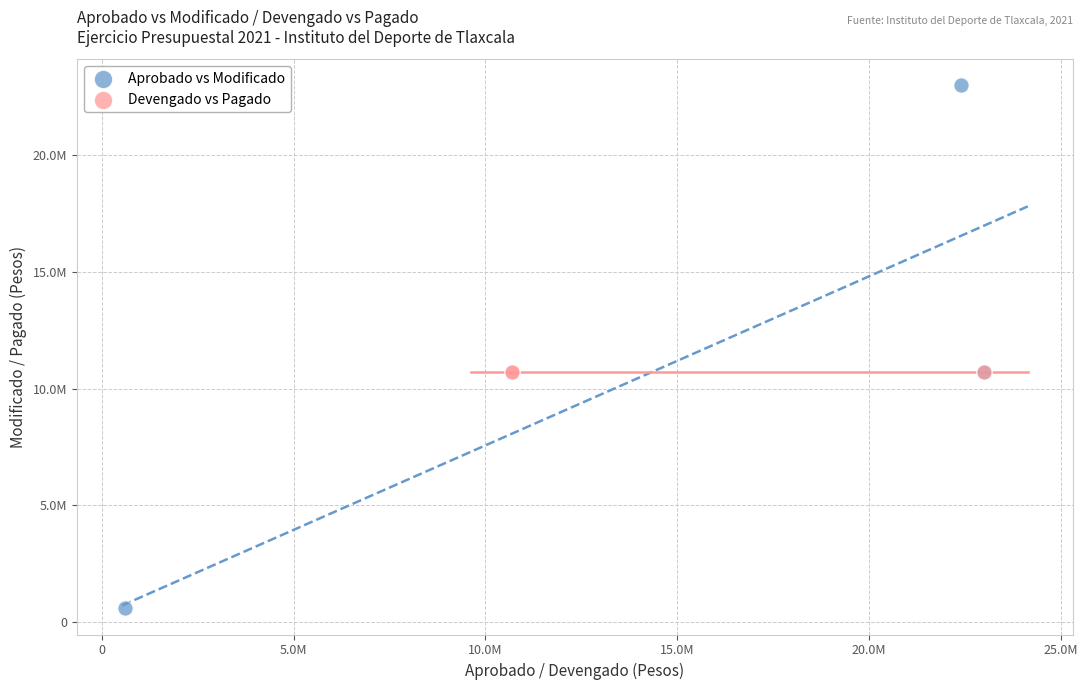

What are all the series names shown in the legend?

Aprobado vs Modificado, Devengado vs Pagado